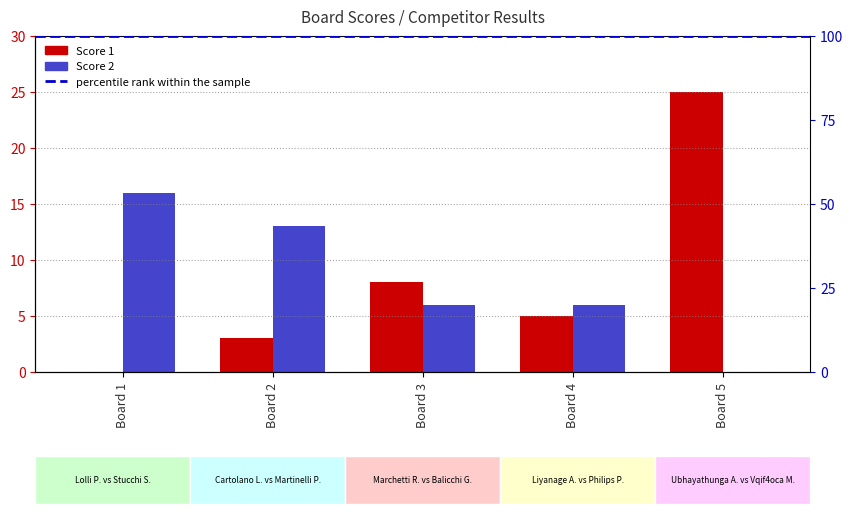

How many values in Score 2 are above zero?

4